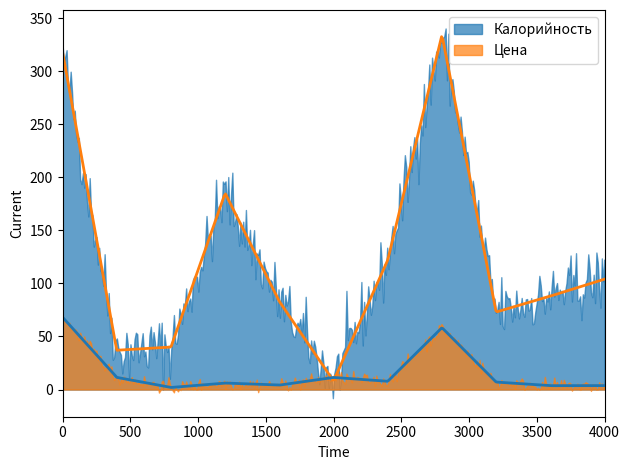

What are all the series names shown in the legend?

Калорийность, Цена